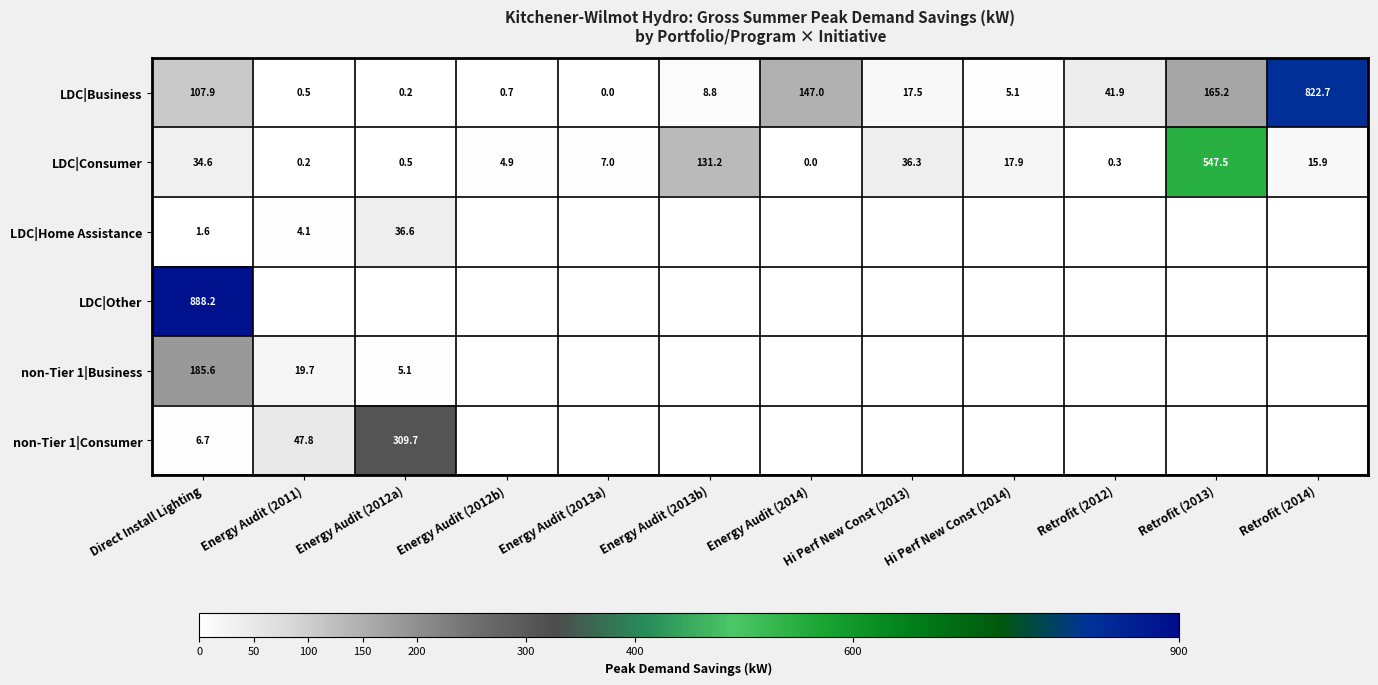

True or false: LDC|Consumer has a value of 185.5 at Retrofit (2013).

False